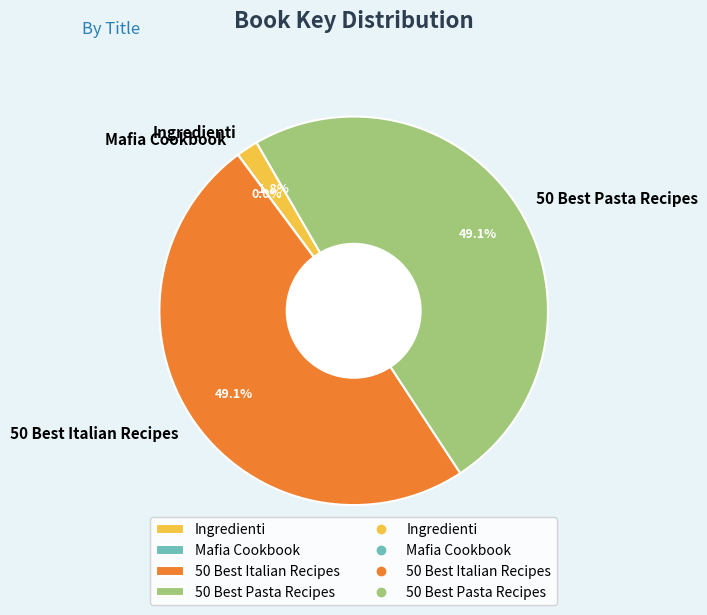

How much of the chart is everything except Ingredienti?

98.2%